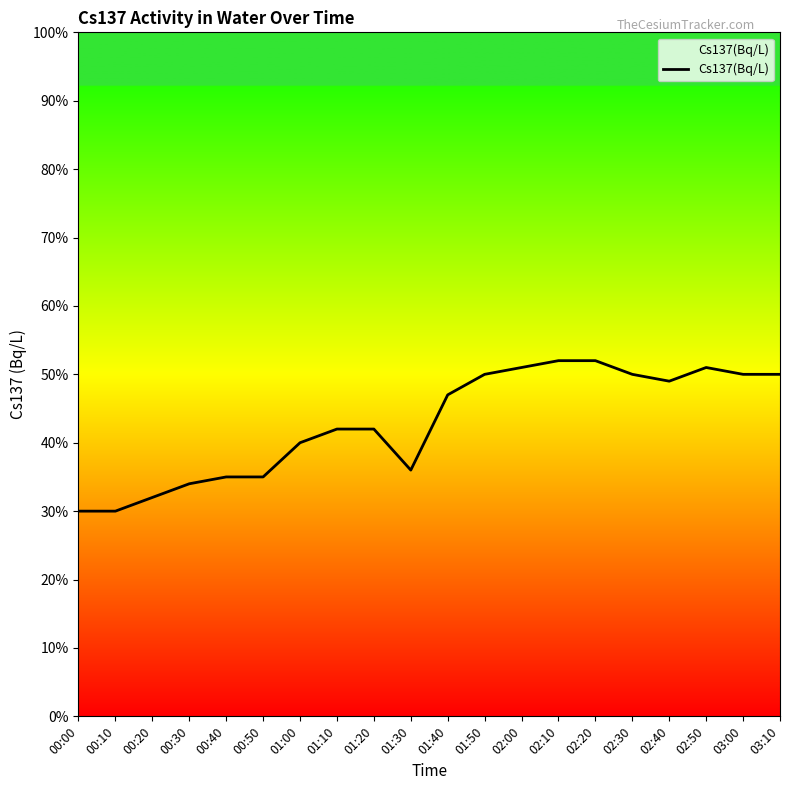

Is this an area chart (filled region under the line)?

Yes